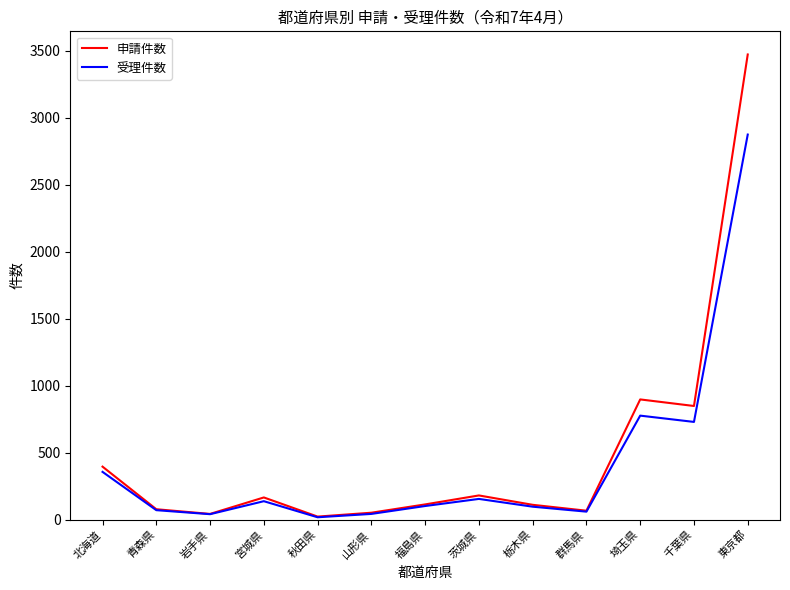

Count the number of data series in this chart.

2